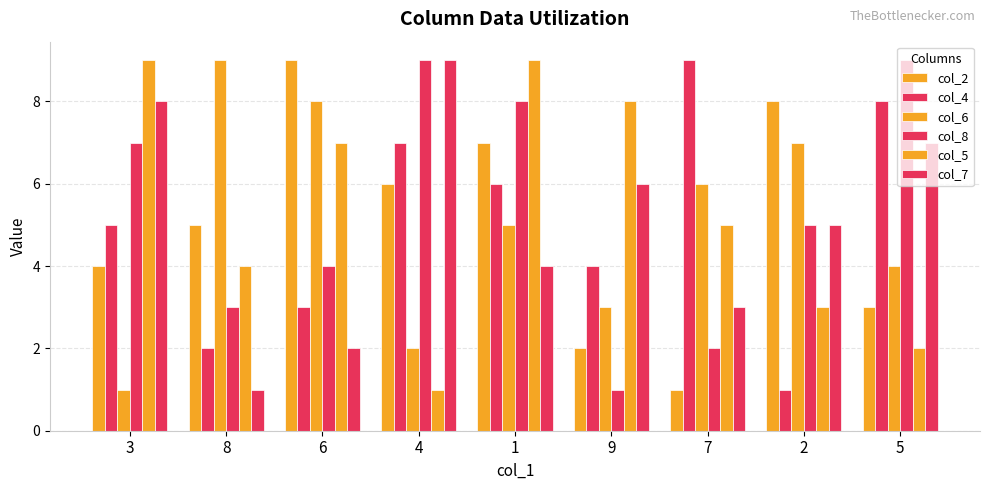

At which category does the chart reach its peak across all series?

6